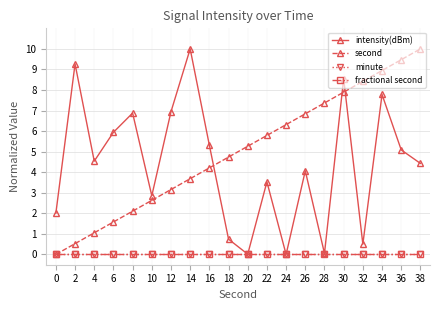

At how many categories does at least one series exceed 7?

8